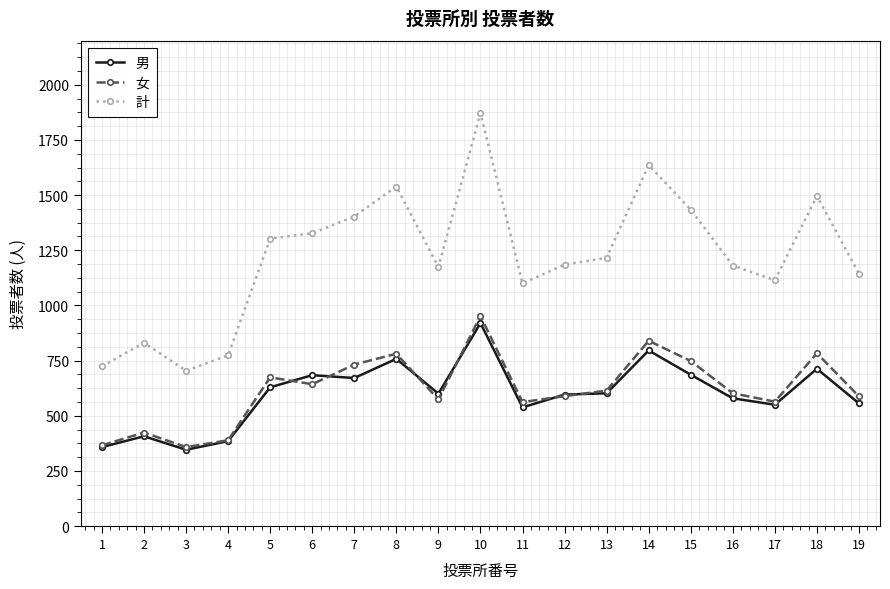

What is the difference between the highest and lowest values at 10?

952